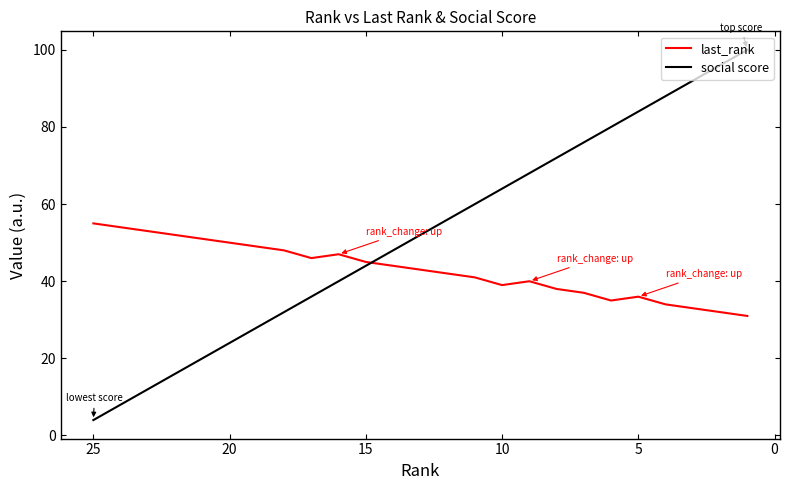

What is the difference between the maximum and minimum values in the last_rank series?

24